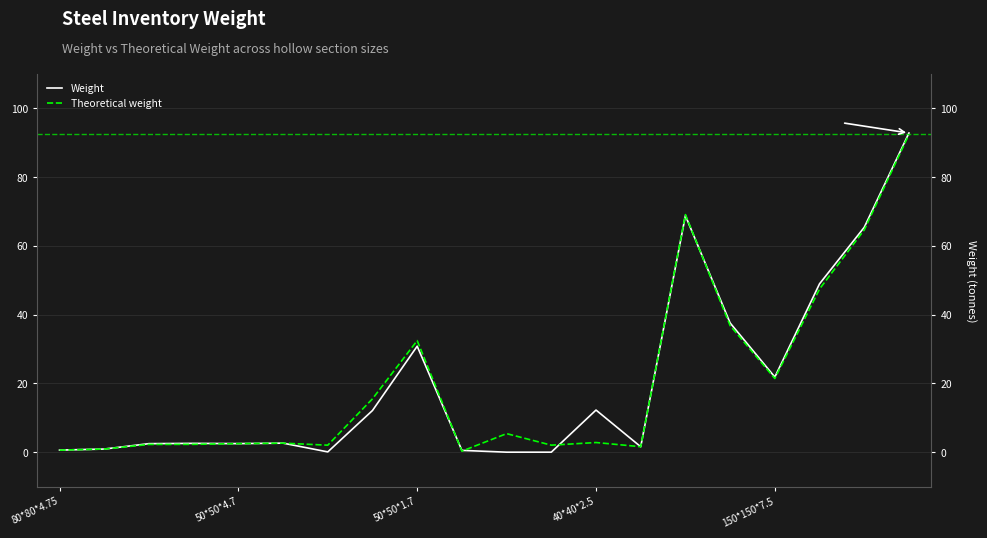

What position from the right is 19?

1